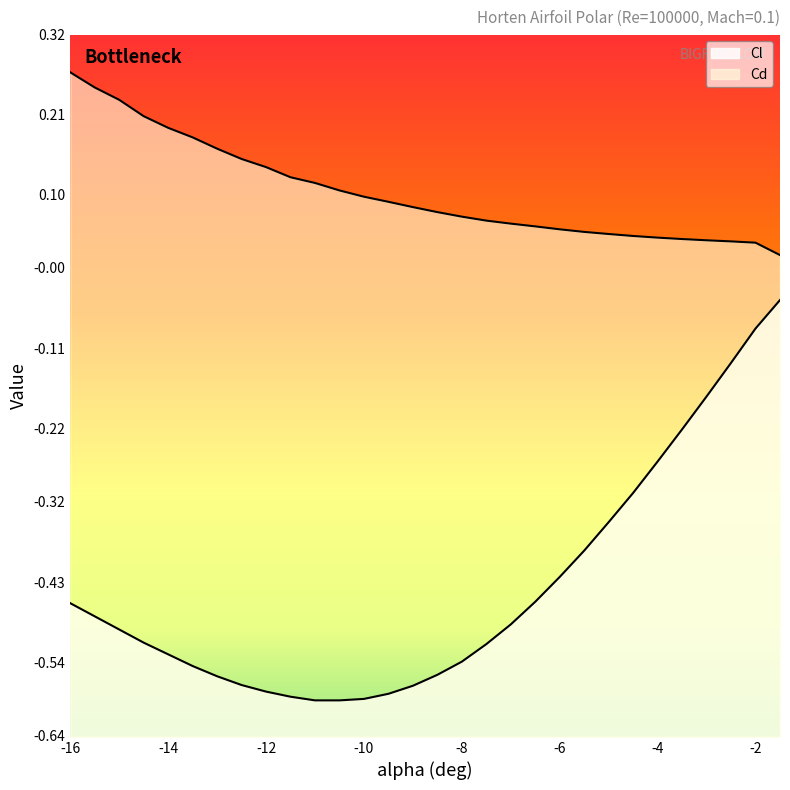

Reading left to right, list all the values displayed in this chart.

Cl: -0.5	-0.5	-0.5	-0.5	-0.5	-0.5	-0.6	-0.6	-0.6	-0.6	-0.6	-0.6	-0.6	-0.6	-0.6	-0.6	-0.5	-0.5	-0.5	-0.5	-0.4	-0.4	-0.3	-0.3	-0.3	-0.2	-0.2	-0.1	-0.1	-0.0
Cd: 0.3	0.2	0.2	0.2	0.2	0.2	0.2	0.1	0.1	0.1	0.1	0.1	0.1	0.1	0.1	0.1	0.1	0.1	0.1	0.1	0.1	0.0	0.0	0.0	0.0	0.0	0.0	0.0	0.0	0.0